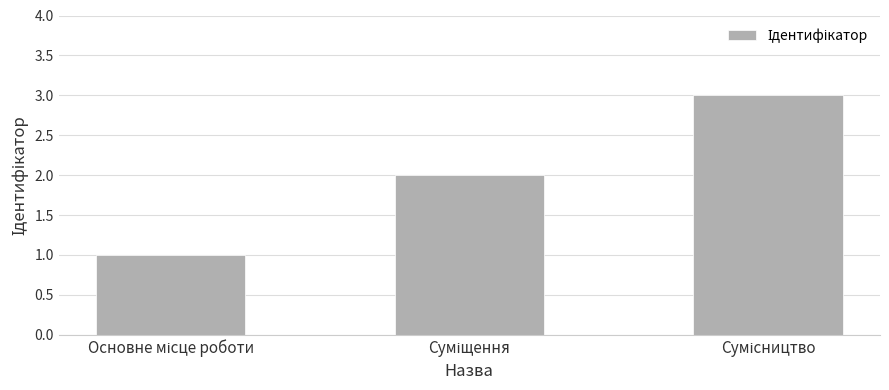

What is the sum of all values?

6